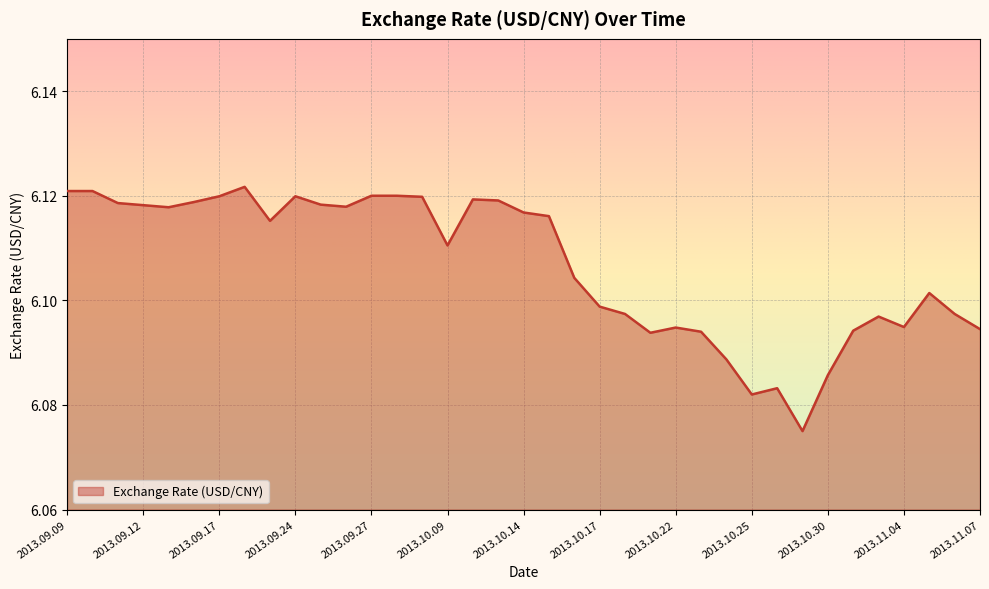

Which label corresponds to the largest value in the chart?

2013.09.18